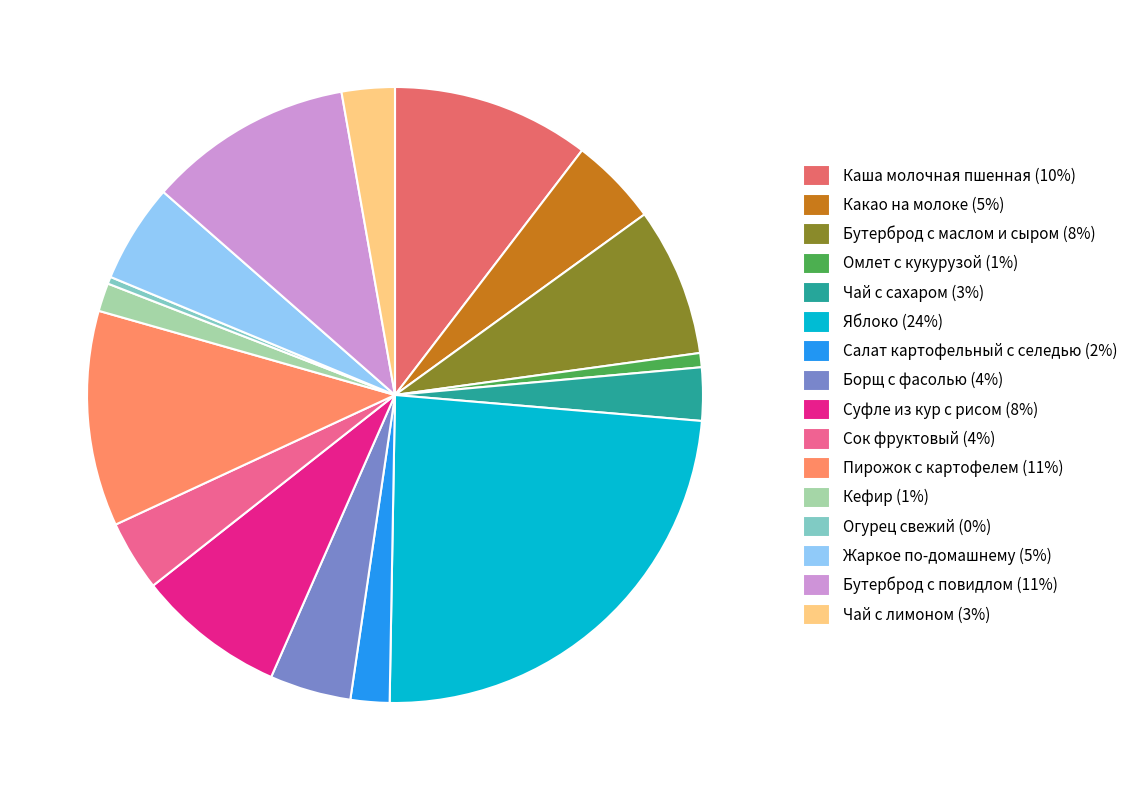

True or false: Омлет с кукурузой (1%) accounts for 13% of the total.

False